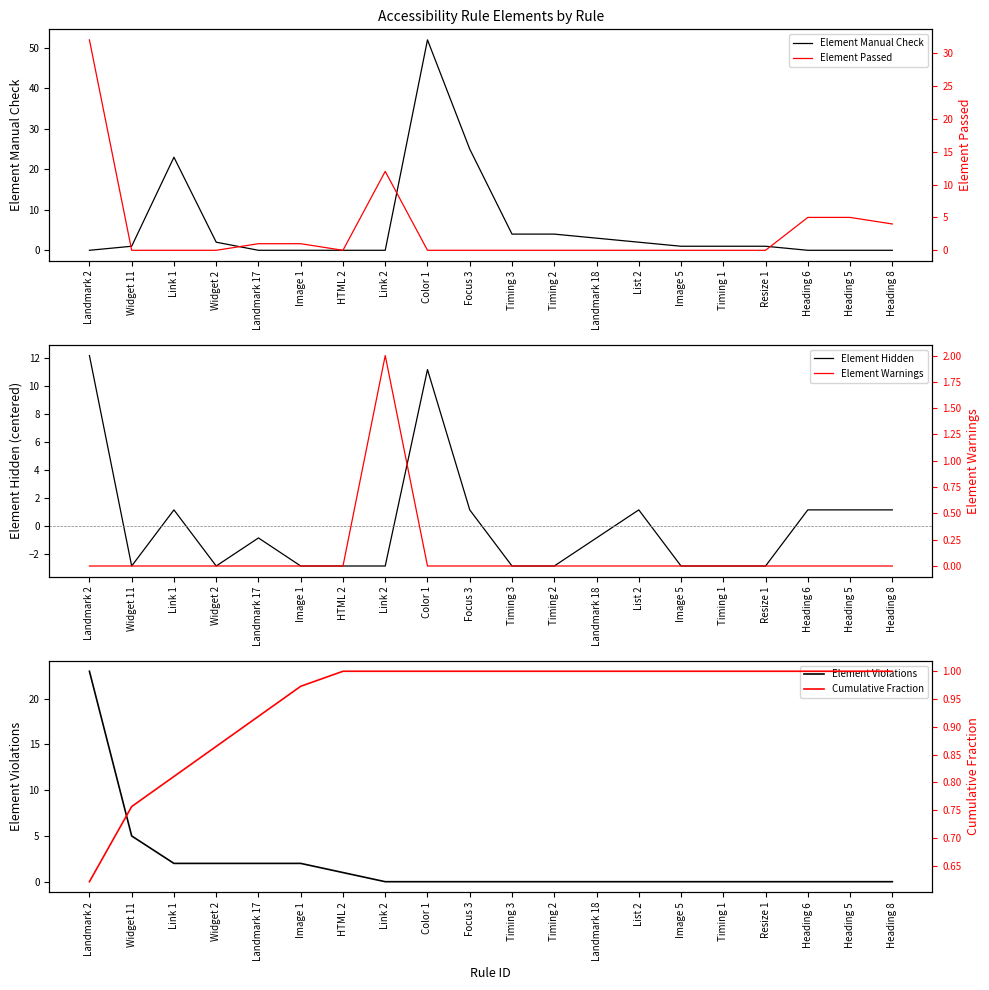

Which series has the largest total across all categories?

Element Manual Check